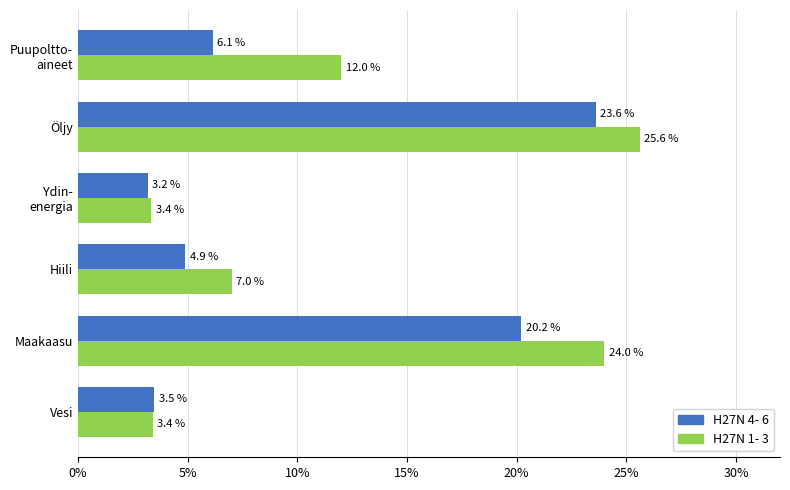

Which series has the largest total across all categories?

H27N 1- 3